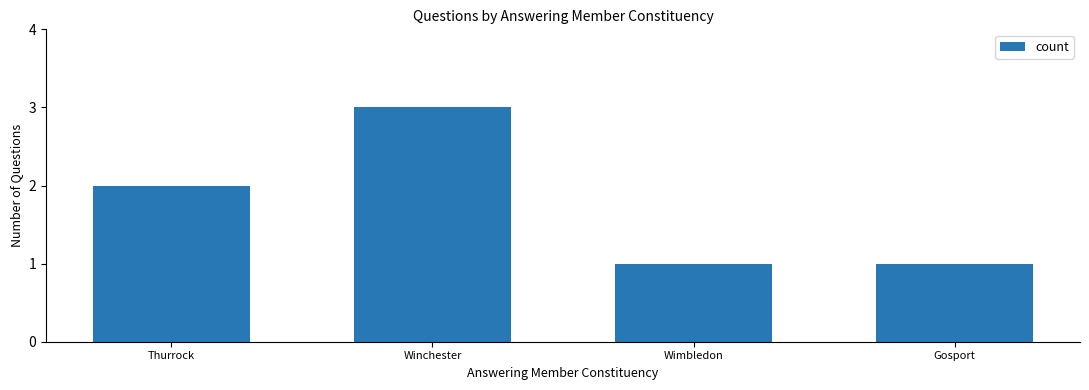

What is the maximum value shown in the chart?

3